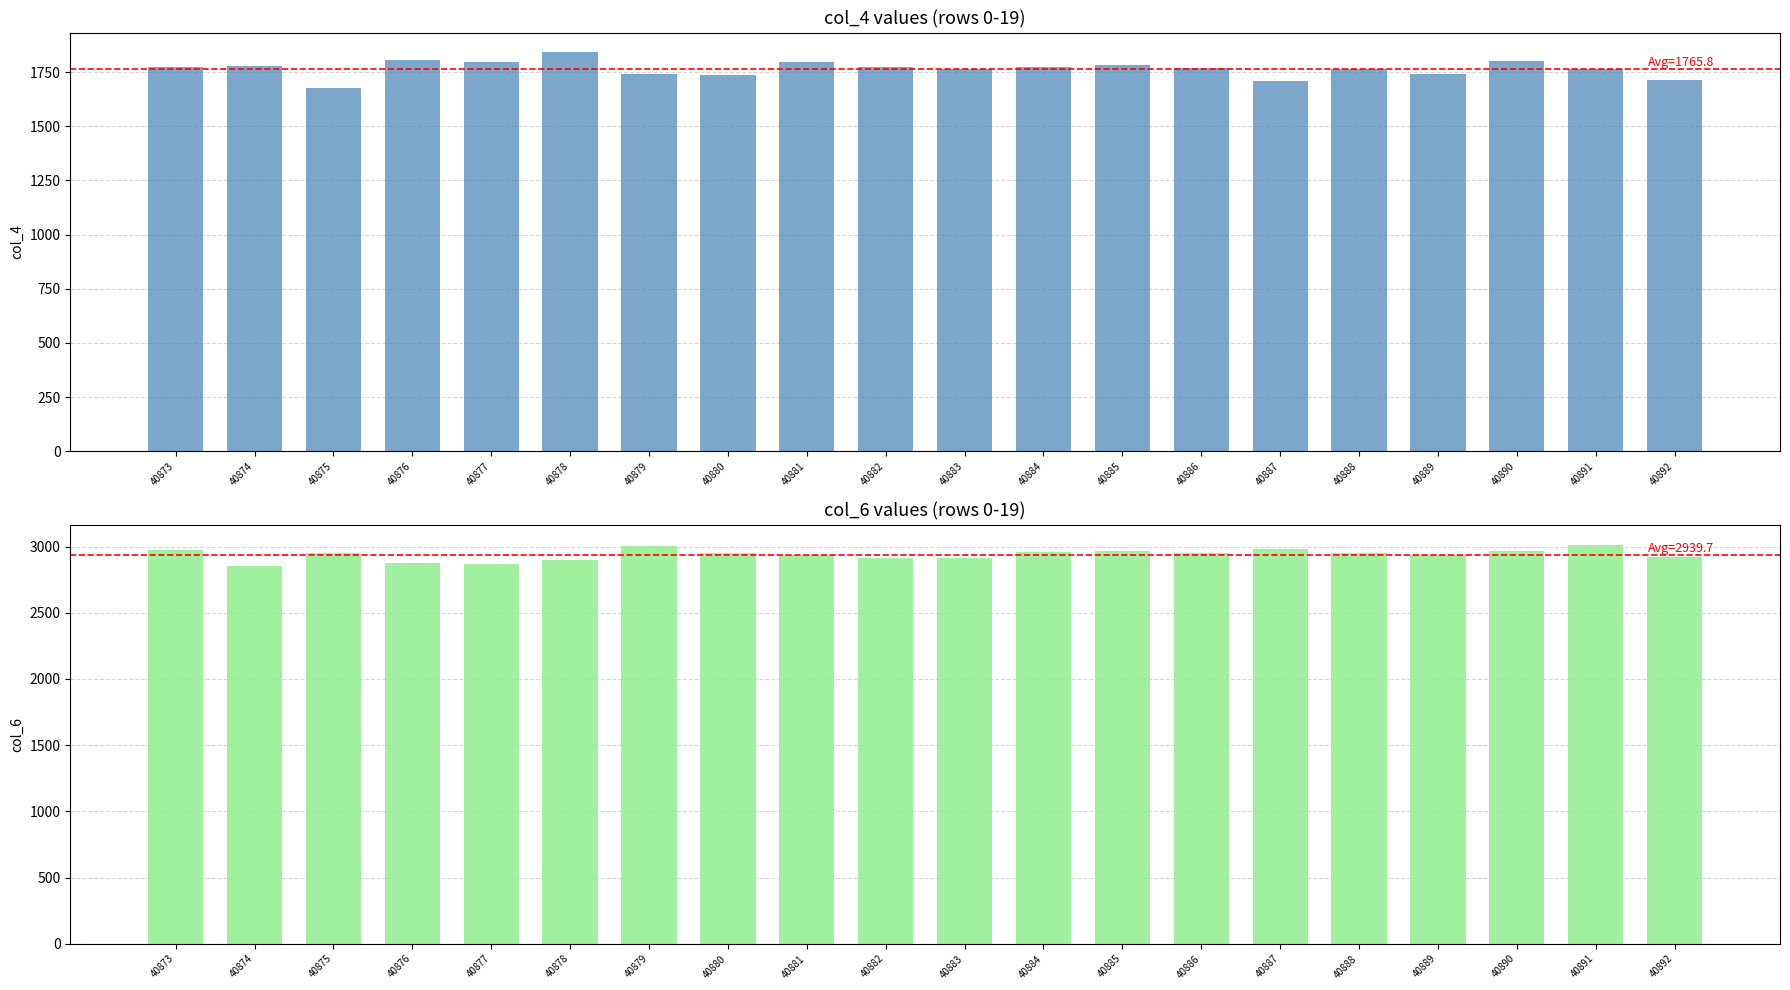

Which series has the largest total across all categories?

col_6